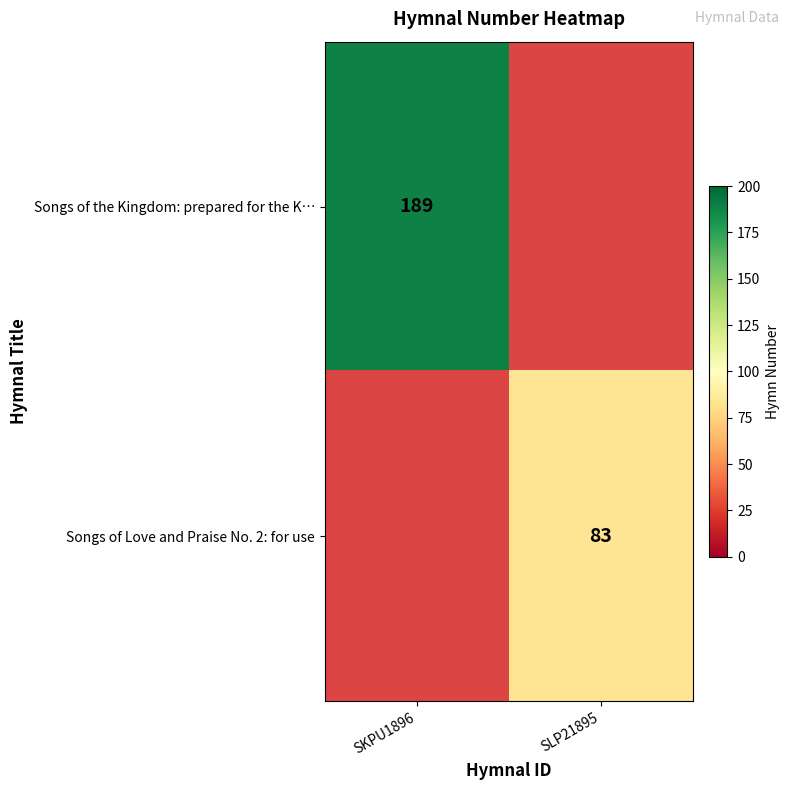

The Songs of the Kingdom: prepared for the K… series shows 189 at SKPU1896. True or false?

True